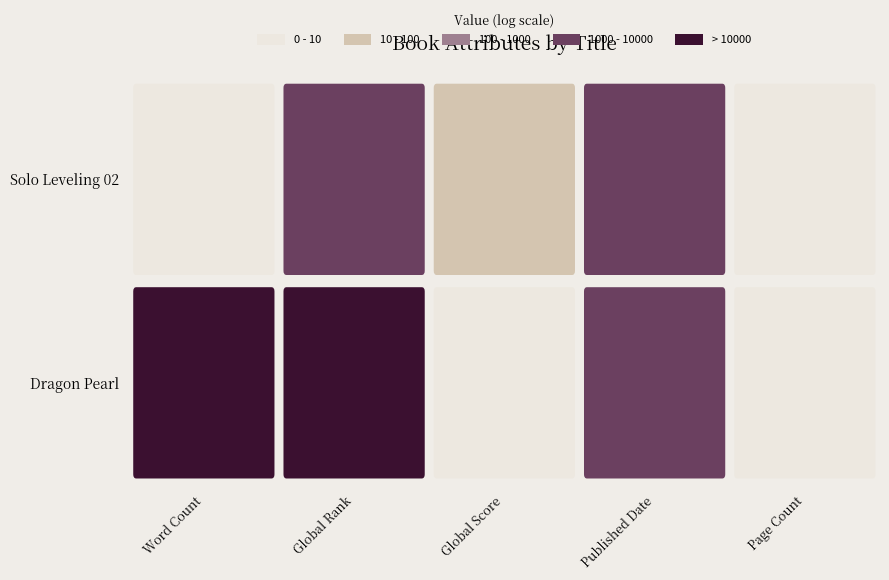

List the series in order of their overall mean, lowest first.

Solo Leveling 02, Dragon Pearl